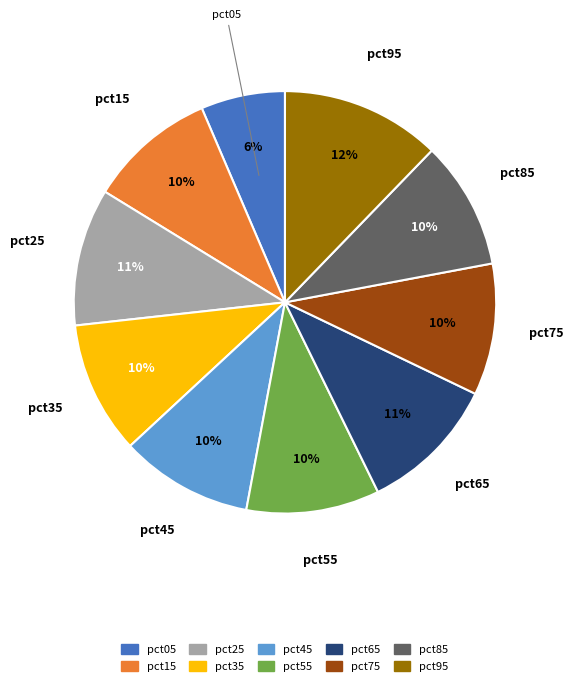

True or false: pct35 accounts for 1% of the total.

False